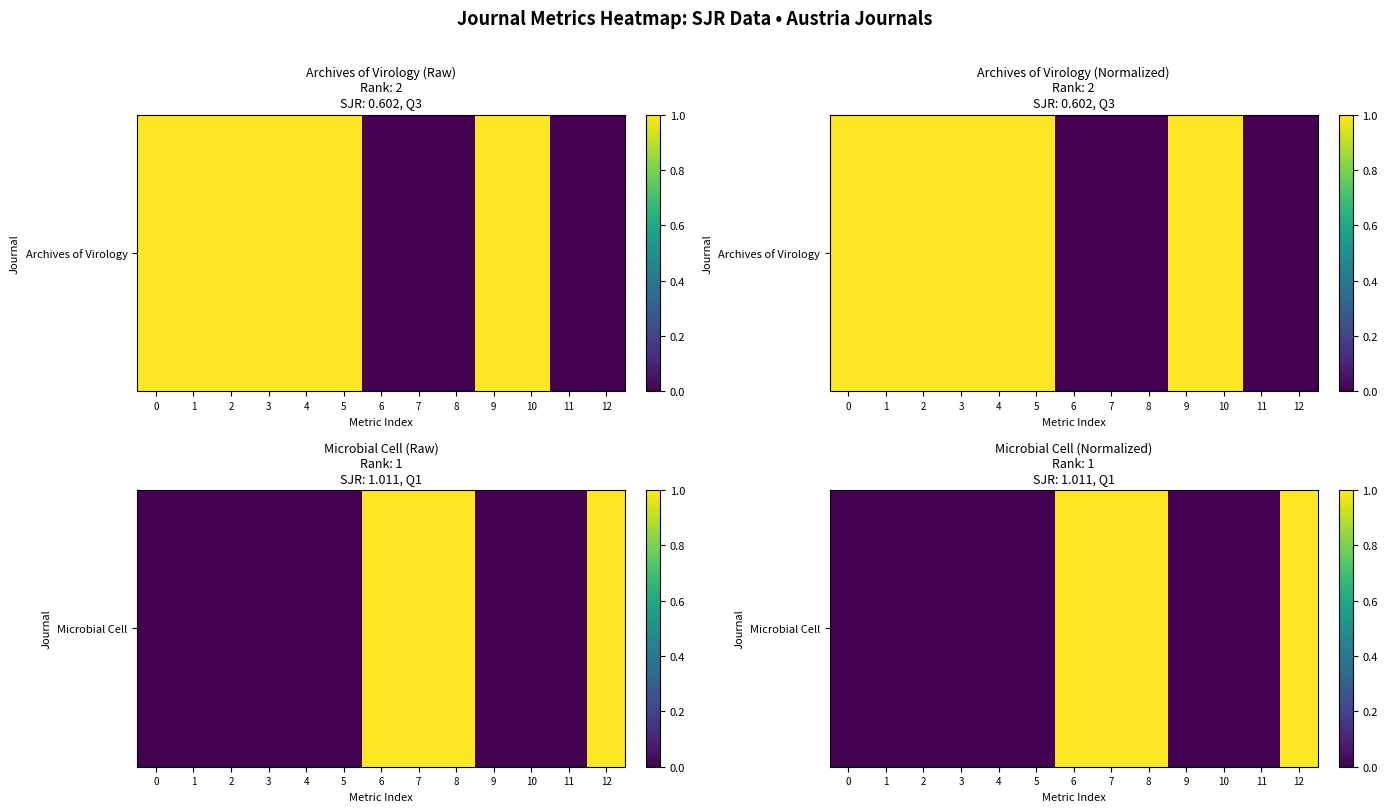

How many positive values are there?

4